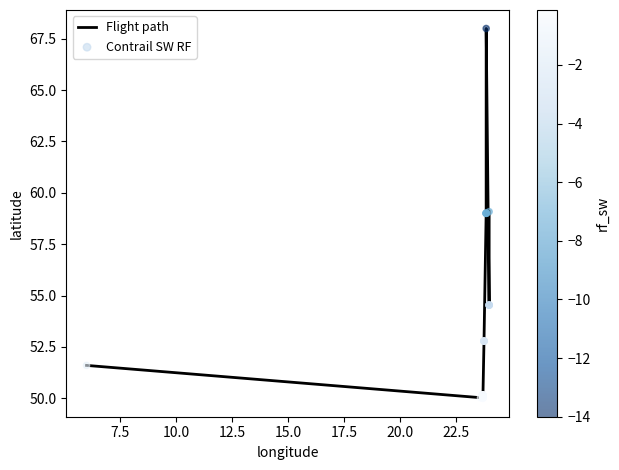

What is the smallest value displayed?

50.0